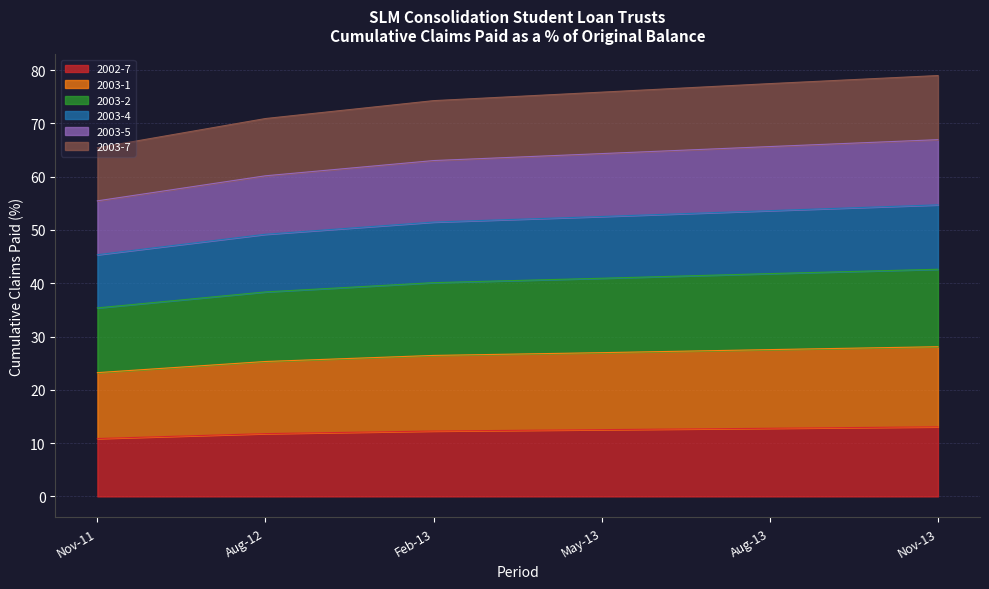

What is the maximum value for 2002-7?

13.1